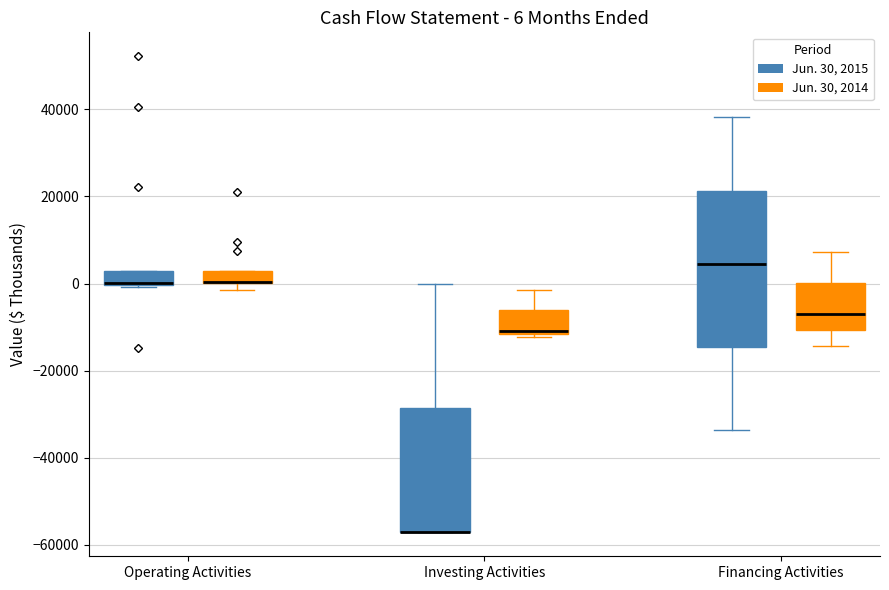

Comparing the boxes themselves (not the whiskers), which one is the tallest?

Financing Activities (Jun. 30, 2015)